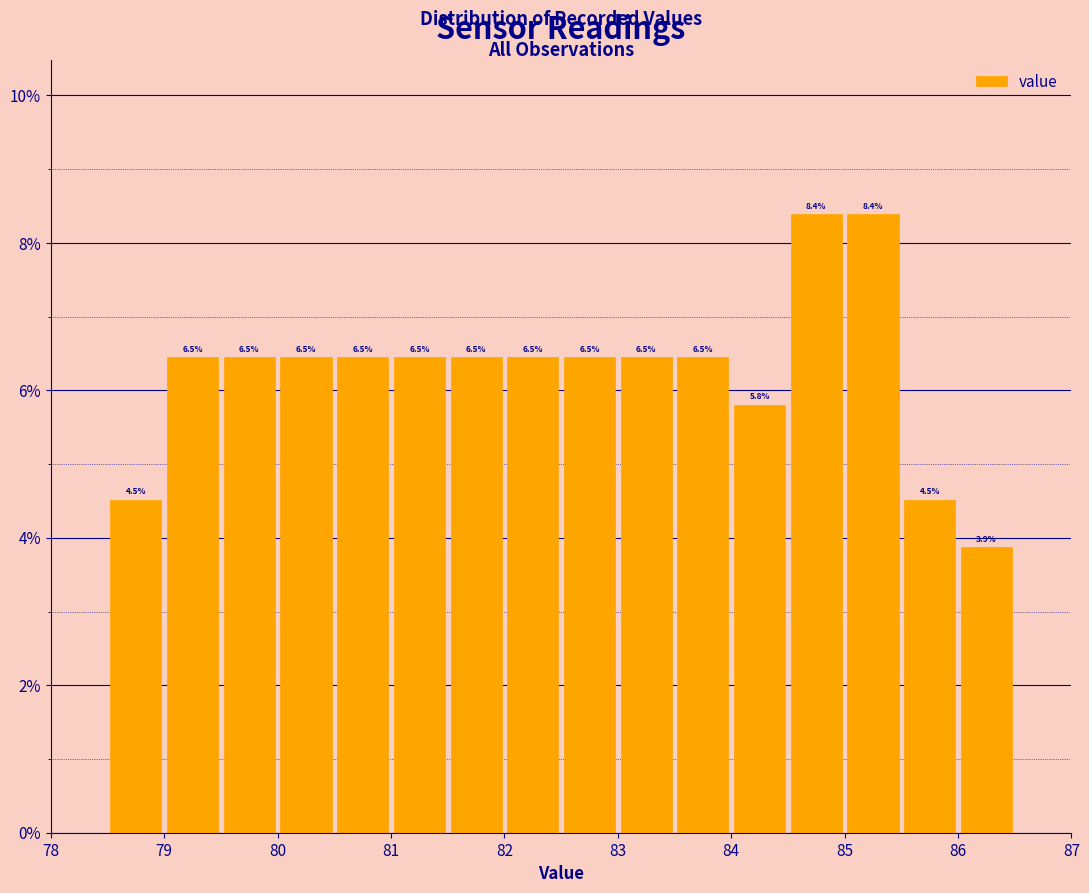

Reading left to right, transcribe this chart: for each bar, give the range it covers on the x-axis and its height.

78.5 to 79.0: 4.5
79.0 to 79.5: 6.5
79.5 to 80.0: 6.5
80.0 to 80.5: 6.5
80.5 to 81.0: 6.5
81.0 to 81.5: 6.5
81.5 to 82.0: 6.5
82.0 to 82.5: 6.5
82.5 to 83.0: 6.5
83.0 to 83.5: 6.5
83.5 to 84.0: 6.5
84.0 to 84.5: 5.8
84.5 to 85.0: 8.4
85.0 to 85.5: 8.4
85.5 to 86.0: 4.5
86.0 to 86.5: 3.9